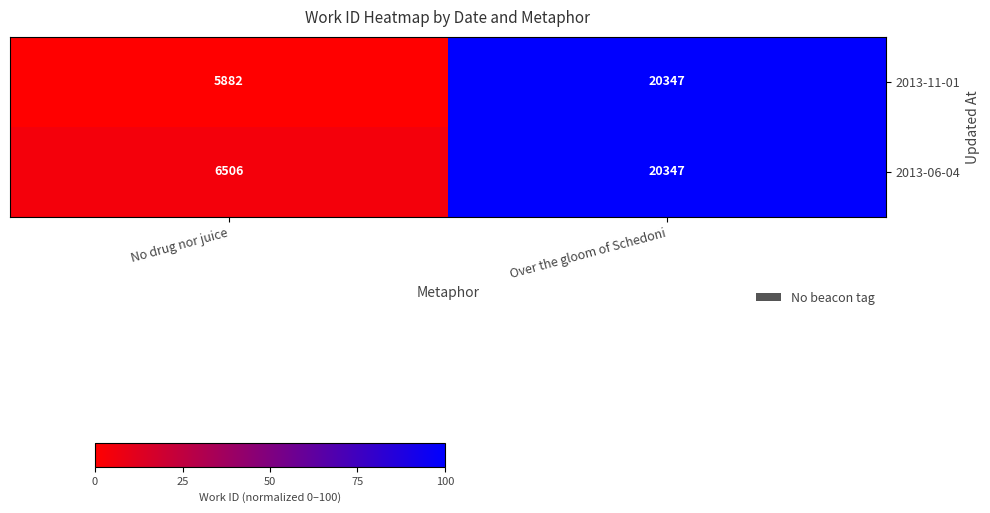

Is the value of 2013-06-04 at Over the gloom of Schedoni greater than the value of 2013-11-01 at No drug nor juice?

Yes